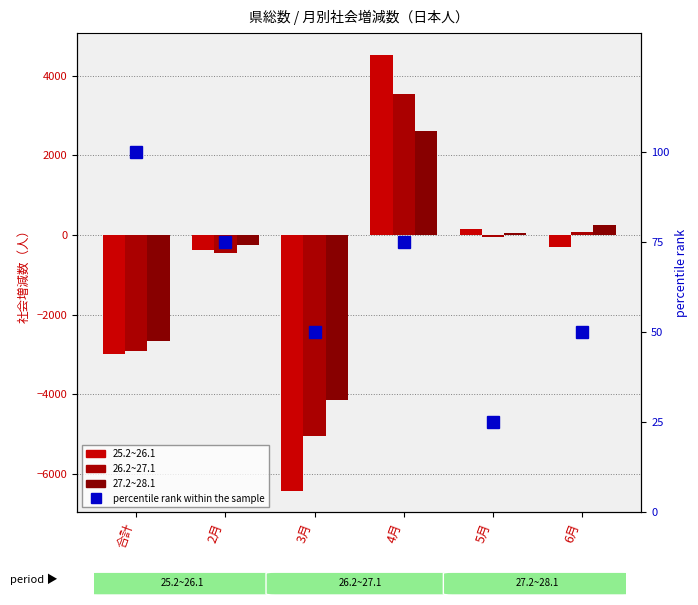

What is the sum of the percentile rank within the sample values at 3月 and 2月?

125